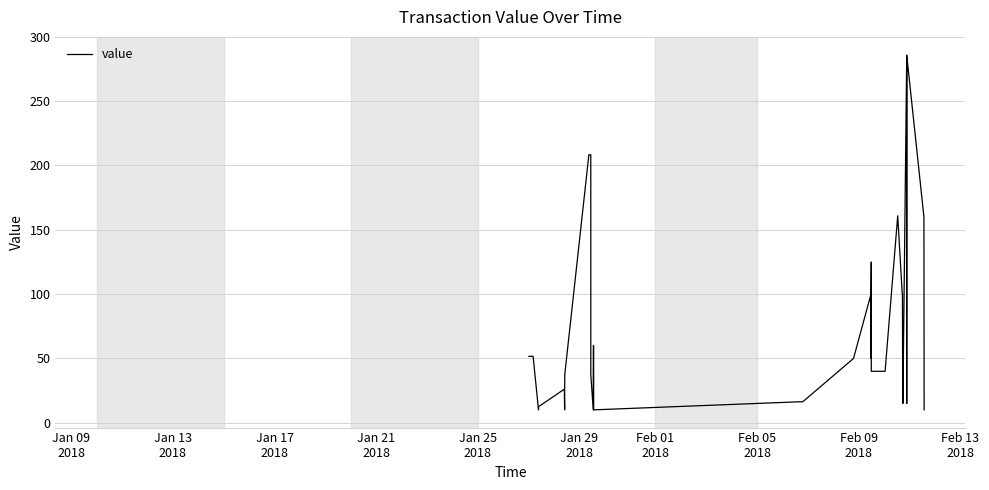

How many categories are shown in the chart?

40